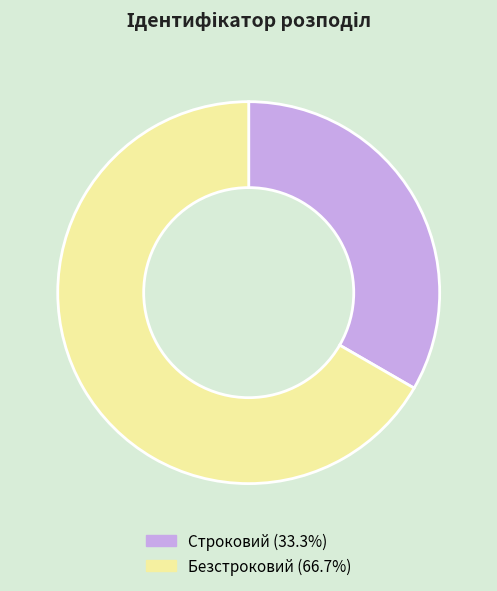

Rank the categories by value from lowest to highest.

Строковий, Безстроковий